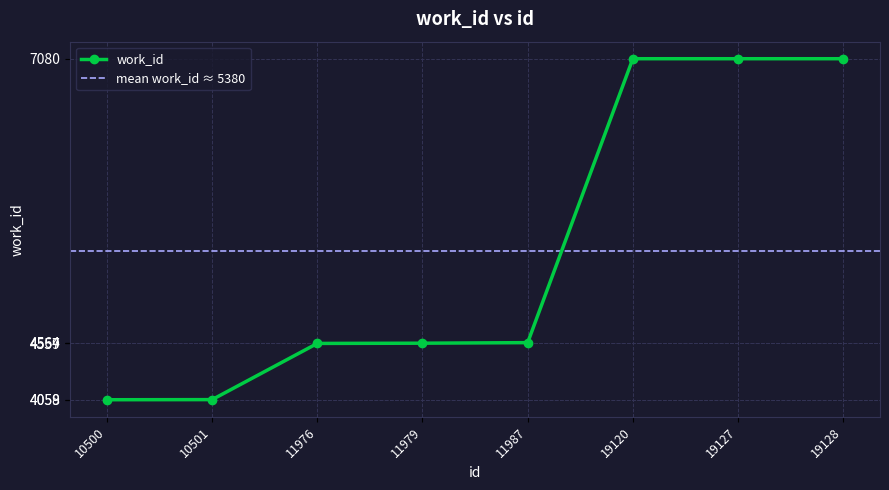

Reading right to left, what are all the values shown in this chart?

19128=7080	19127=7080	19120=7080	11987=4564	11979=4559	11976=4557	10501=4059	10500=4058